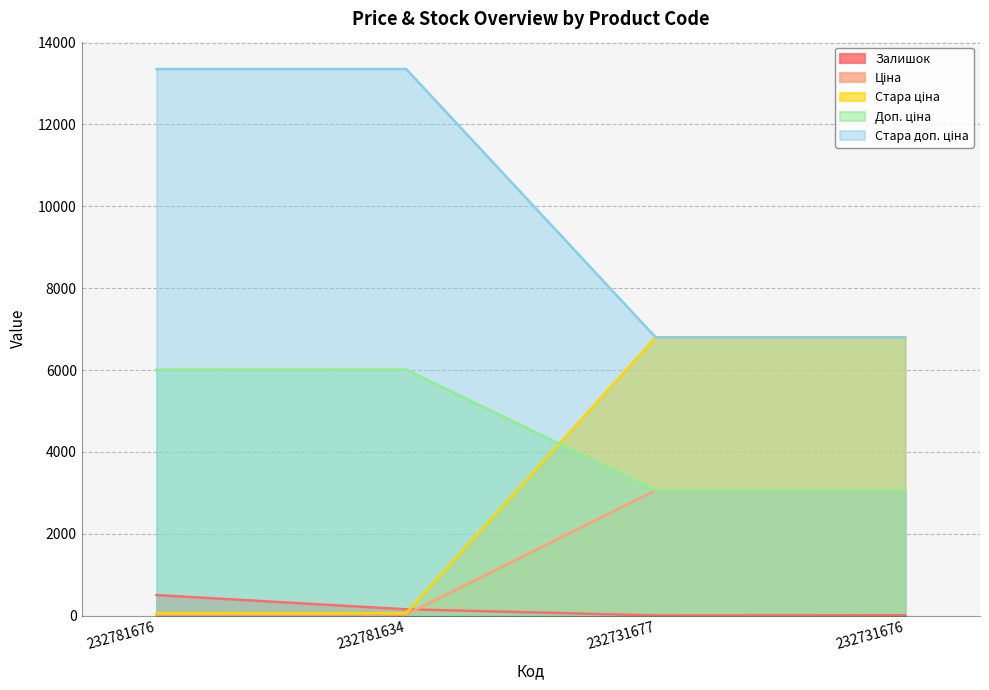

At which label does Стара ціна reach its minimum?

232781676